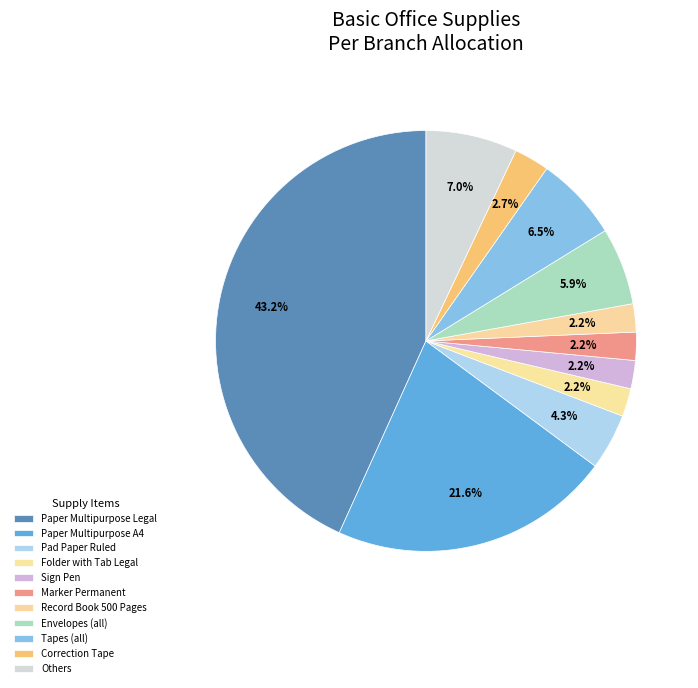

How many slices are in this pie chart?

11